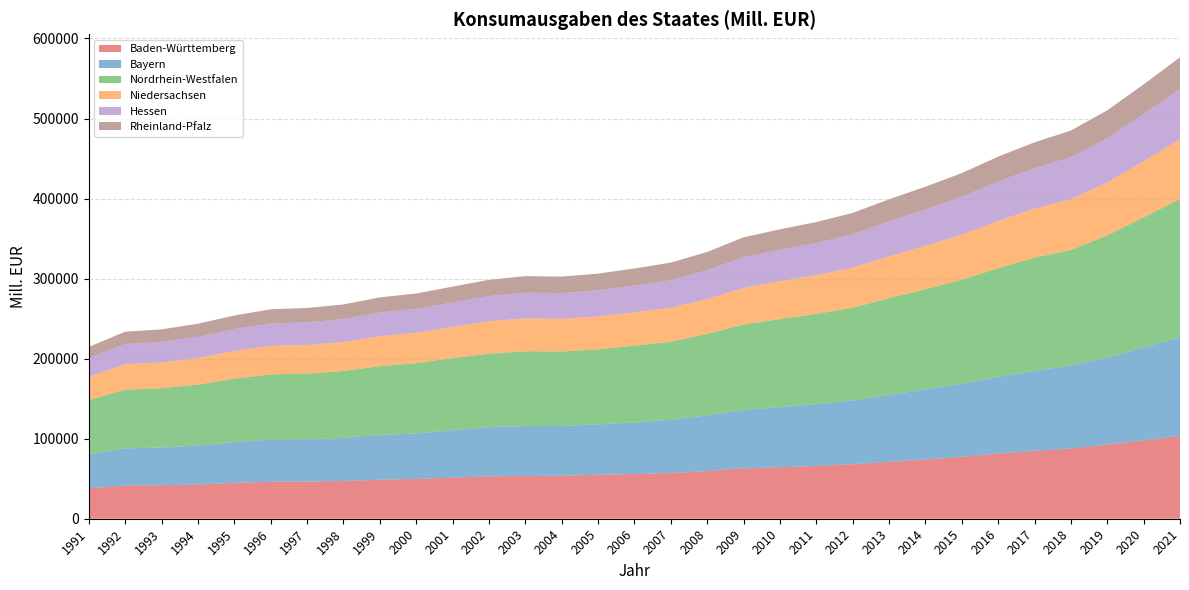

Reading left to right, what are all the values shown in this chart?

Baden-Württemberg: 1991=37981.0	1992=41356.2	1993=41873.4	1994=42771.3	1995=44803.0	1996=46334.1	1997=46346.0	1998=47095.5	1999=48846.8	2000=49728.6	2001=51313.2	2002=52915.0	2003=53460.2	2004=53727.5	2005=54900.7	2006=55825.7	2007=57001.9	2008=59611.0	2009=62944.5	2010=64362.2	2011=66005.3	2012=68085.1	2013=70929.8	2014=73877.7	2015=77367.3	2016=81222.1	2017=84798.0	2018=87727.1	2019=92558.0	2020=97734.1	2021=103703.2
Bayern: 1991=42312.3	1992=46543.1	1993=47124.1	1994=48515.4	1995=50742.9	1996=52673.3	1997=52967.5	1998=54015.0	1999=55941.3	2000=56768.3	2001=59236.1	2002=61464.2	2003=62246.1	2004=62220.8	2005=62859.7	2006=64497.1	2007=66508.2	2008=69512.8	2009=73000.1	2010=75141.7	2011=77098.9	2012=79648.4	2013=83910.9	2014=87474.8	2015=91325.3	2016=96018.7	2017=100123.3	2018=103602.4	2019=109079.5	2020=116115.8	2021=123452.9
Nordrhein-Westfalen: 1991=67977.0	1992=73385.7	1993=74009.1	1994=76281.1	1995=79433.8	1996=81405.8	1997=82029.3	1998=83427.8	1999=85976.3	2000=87898.1	2001=90131.8	2002=91777.4	2003=93532.8	2004=93010.5	2005=93790.1	2006=95865.7	2007=97599.0	2008=101732.4	2009=106612.6	2010=109976.9	2011=112776.4	2012=115780.4	2013=120822.1	2014=125424.7	2015=129856.6	2016=135773.4	2017=141223.6	2018=144480.9	2019=152313.5	2020=162555.9	2021=172300.4
Niedersachsen: 1991=29073.6	1992=31618.4	1993=32076.5	1994=33259.7	1995=34590.5	1996=35499.4	1997=35688.2	1998=36124.8	1999=37297.6	2000=37933.2	2001=39062.1	2002=40504.8	2003=41014.6	2004=40829.0	2005=41106.5	2006=41692.9	2007=42542.5	2008=43472.3	2009=45764.4	2010=47204.5	2011=48542.1	2012=49996.3	2013=52172.5	2014=54024.9	2015=56281.4	2016=58997.3	2017=61149.0	2018=63247.1	2019=66164.9	2020=70202.3	2021=74815.3
Hessen: 1991=23247.0	1992=25341.5	1993=25727.4	1994=26511.4	1995=27343.7	1996=28052.0	1997=28281.4	1998=28712.0	1999=29570.0	2000=29982.0	2001=30403.6	2002=31565.6	2003=32135.5	2004=32154.5	2005=32673.2	2006=33510.6	2007=34343.8	2008=36034.6	2009=38490.5	2010=39366.4	2011=40080.9	2012=41734.1	2013=43632.8	2014=45461.8	2015=47361.7	2016=49299.4	2017=50651.2	2018=52545.1	2019=55167.4	2020=58899.7	2021=62615.2
Rheinland-Pfalz: 1991=14027.3	1992=15444.0	1993=15745.1	1994=16308.8	1995=16954.3	1996=17669.1	1997=17986.3	1998=18289.0	1999=18939.7	2000=19063.2	2001=19764.5	2002=20261.2	2003=20707.3	2004=20539.3	2005=20909.6	2006=21250.1	2007=21949.0	2008=22911.6	2009=24713.4	2010=25477.1	2011=26146.2	2012=26782.7	2013=27553.6	2014=28518.7	2015=29559.1	2016=31055.7	2017=32291.1	2018=33311.2	2019=34895.1	2020=37161.8	2021=39506.3